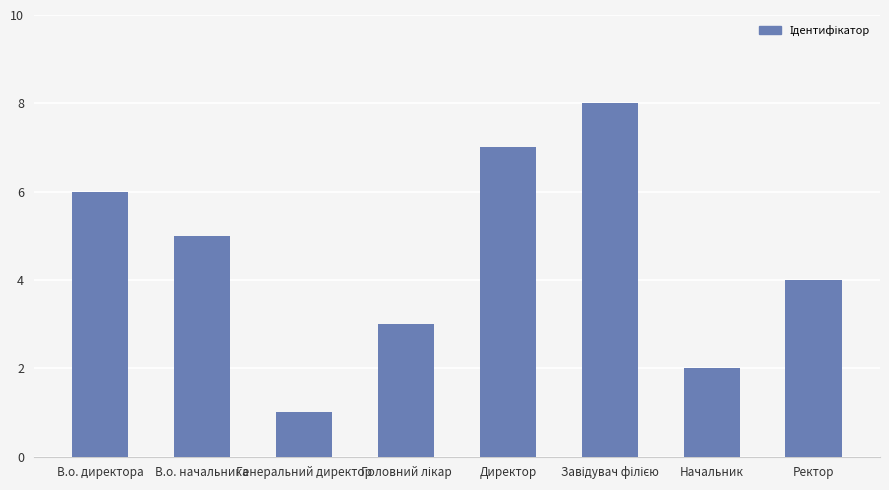

Which has a higher value, Директор or В.о. директора?

Директор